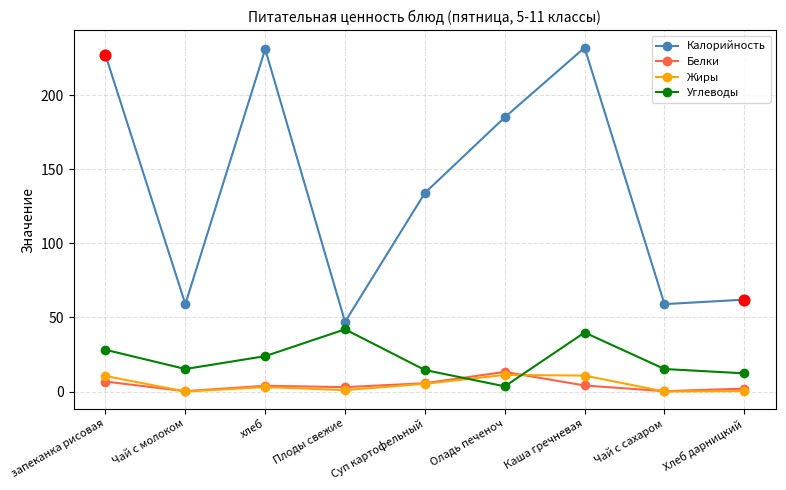

At how many categories does at least one series exceed 16?

9